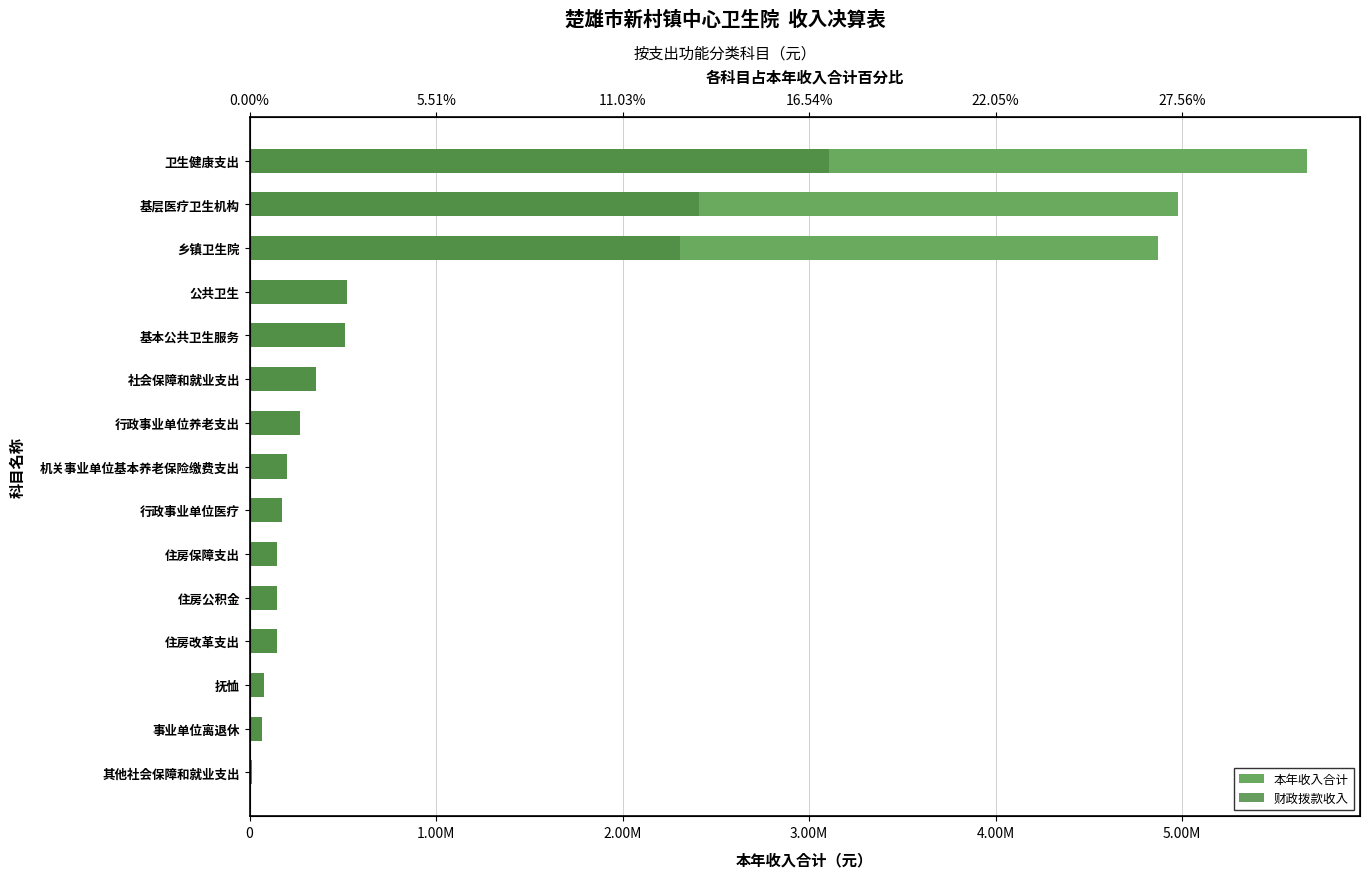

What is the sum of the 财政拨款收入 values at 基层医疗卫生机构 and 社会保障和就业支出?

2768561.5